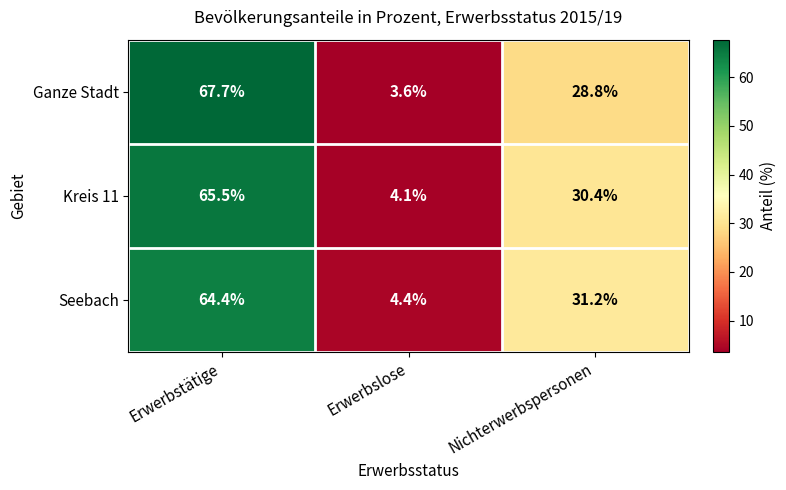

What is the total value across all series at Nichterwerbspersonen?

90.4